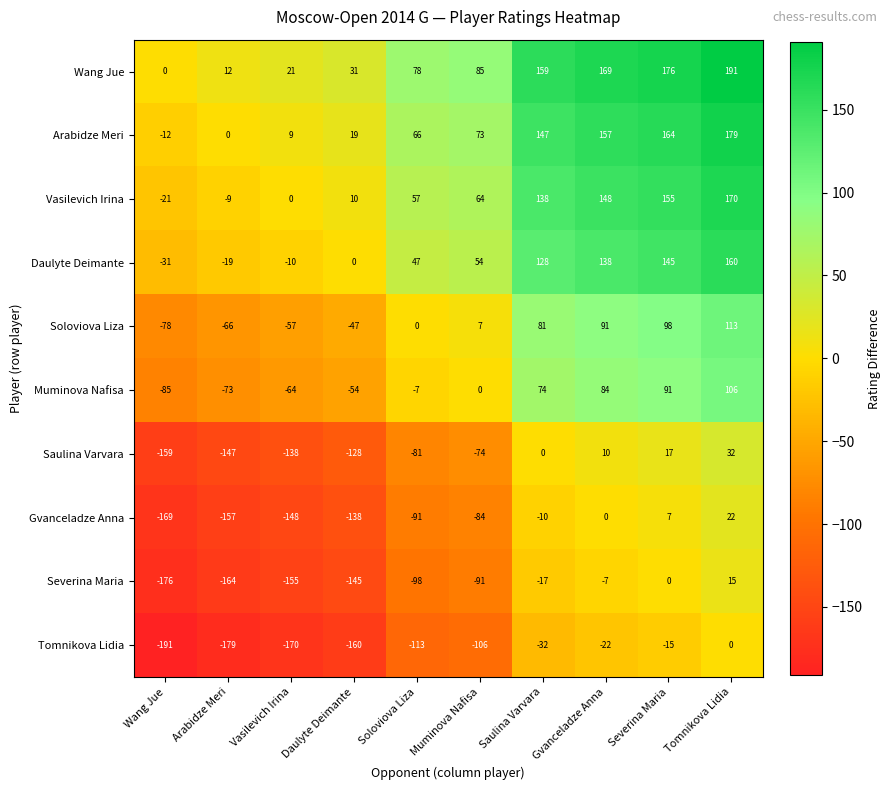

At how many categories does at least one series exceed 4?

9